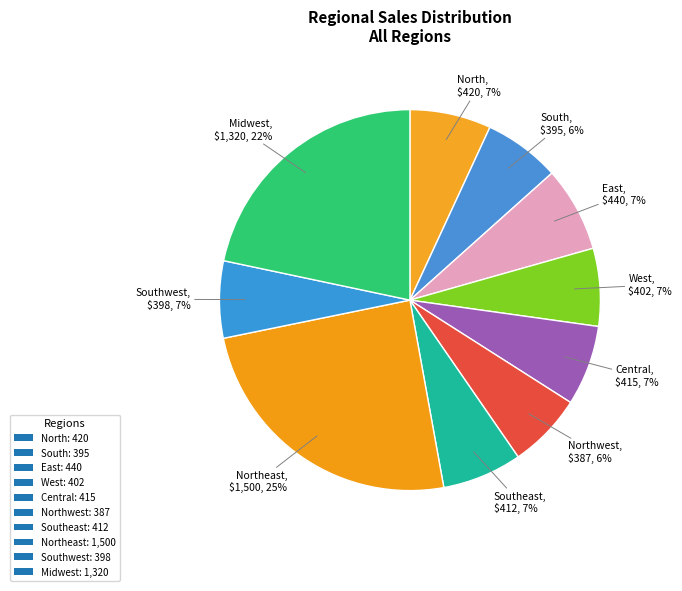

How many slices are in this pie chart?

10